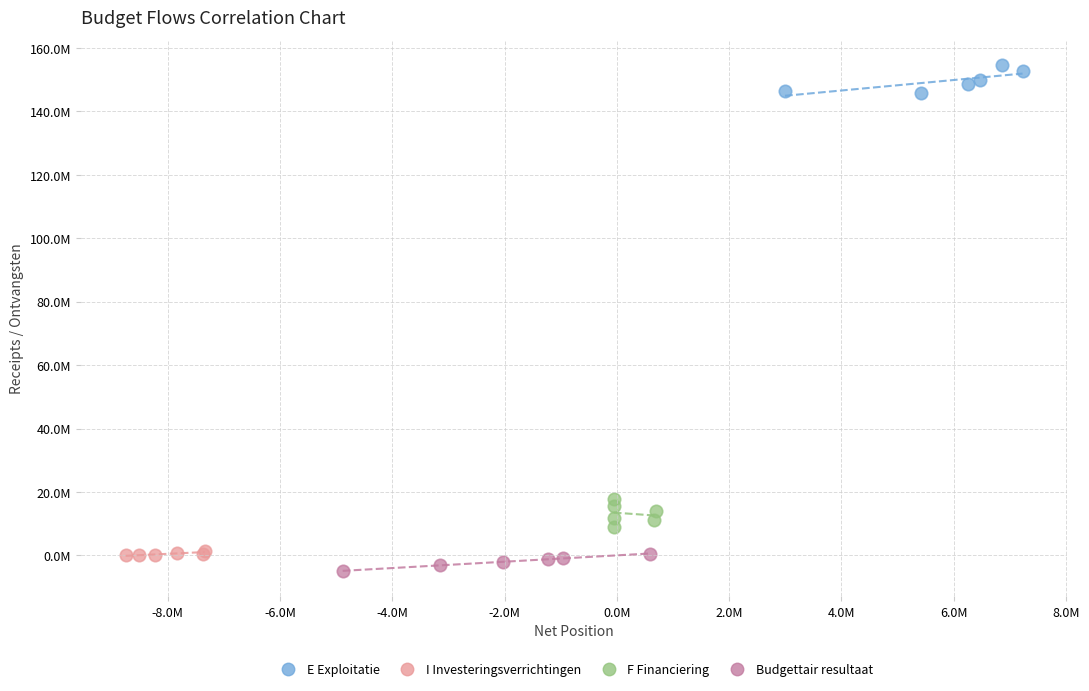

Which series reaches the minimum Y coordinate?

Budgettair resultaat